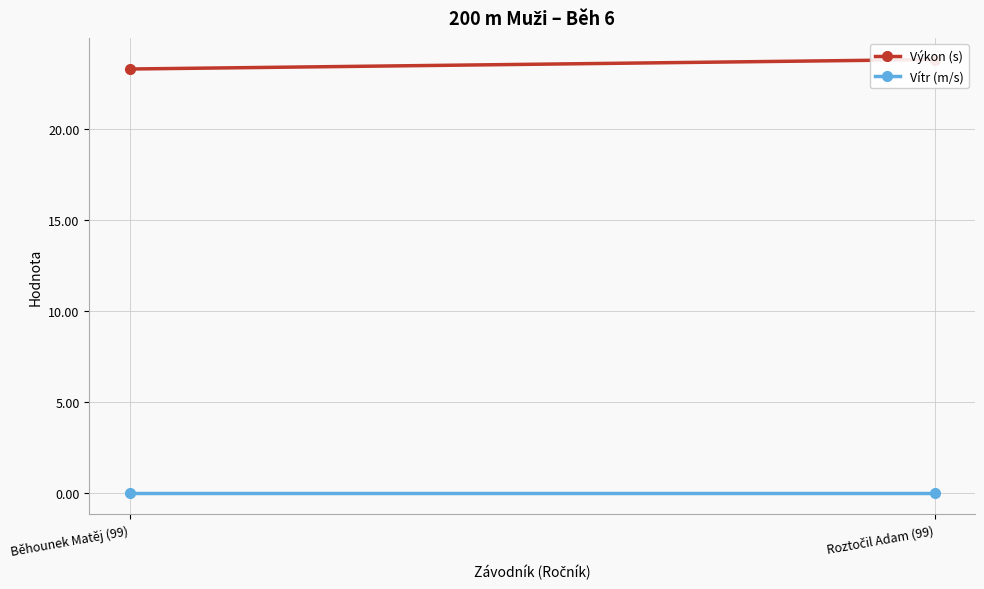

Is the value of Výkon (s) at Roztočil Adam (99) greater than the value of Vítr (m/s) at Roztočil Adam (99)?

Yes